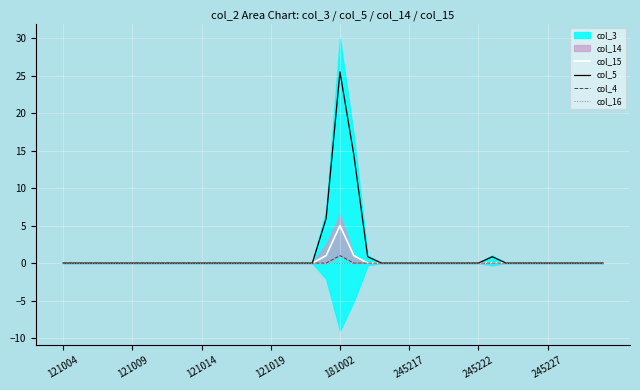

What is the highest value of the col_15 series?

5.0